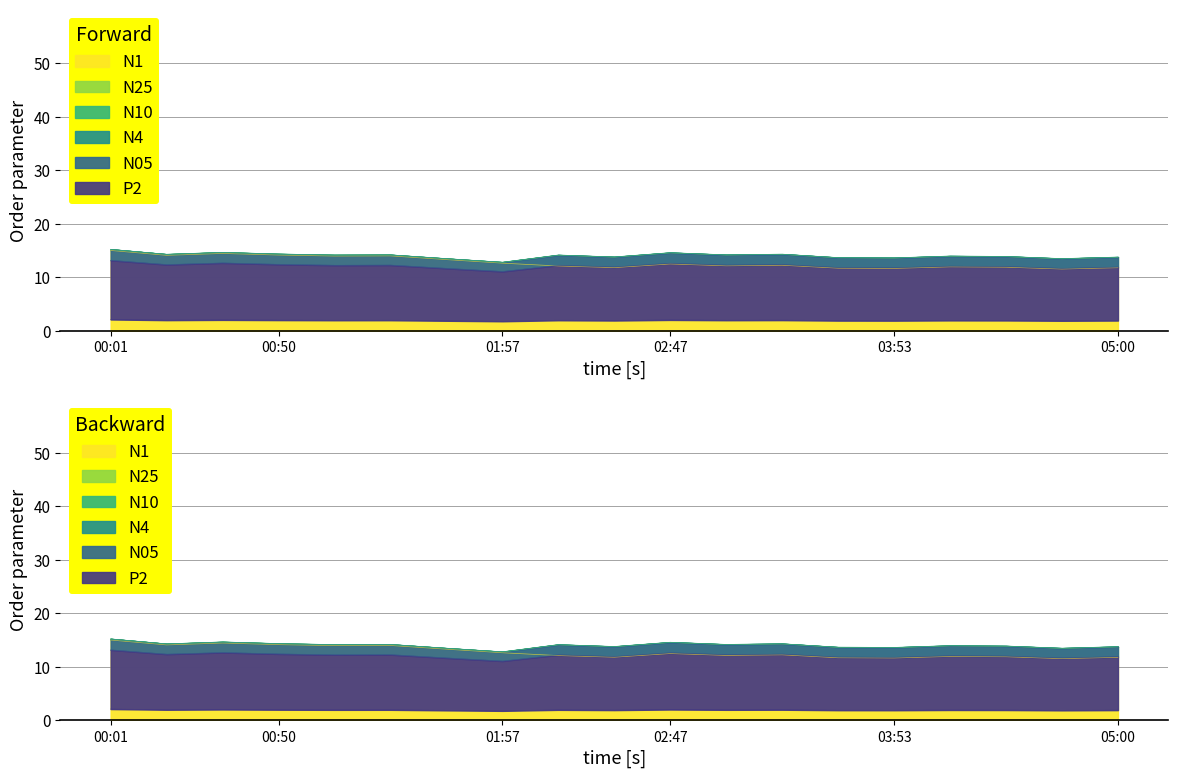

What are all the series names shown in the legend?

N1, N25, N10, N4, N05, P2